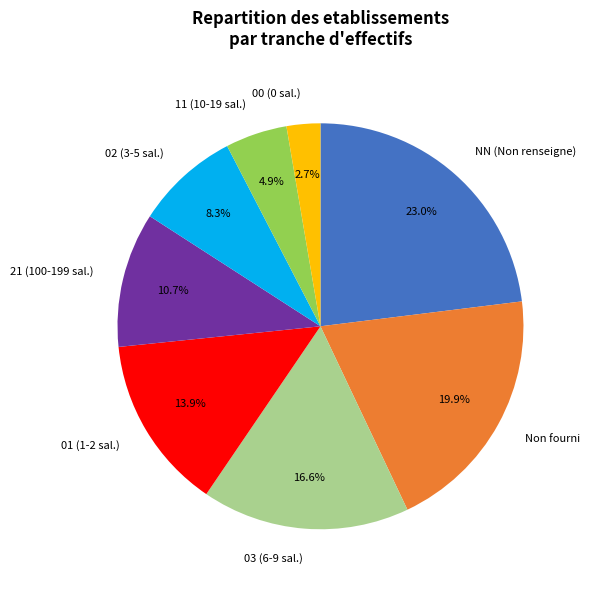

What is the ratio of the value at Non fourni to the value at 00 (0 sal.)?

7.4